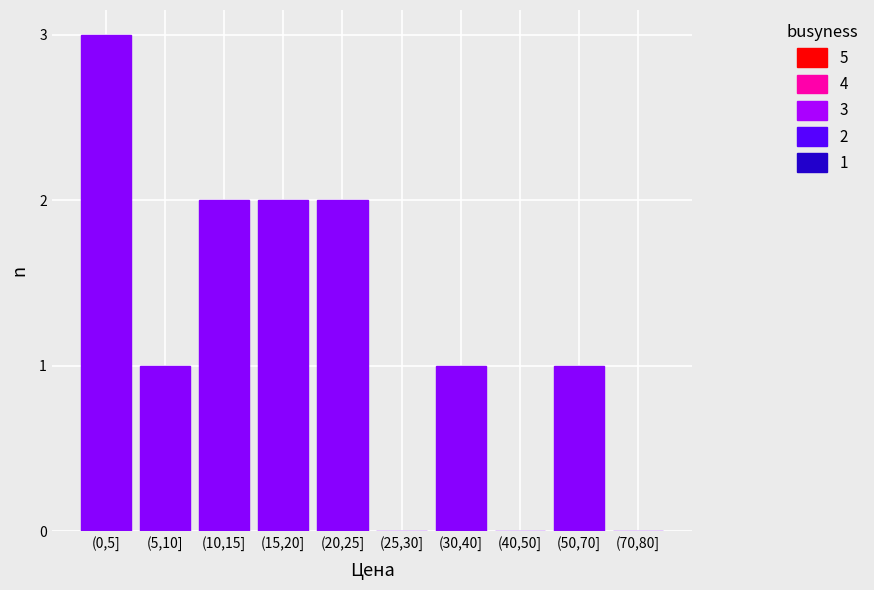

Reading right to left, extract all data points from this chart.

(70,80]=0	(50,70]=1	(40,50]=0	(30,40]=1	(25,30]=0	(20,25]=2	(15,20]=2	(10,15]=2	(5,10]=1	(0,5]=3